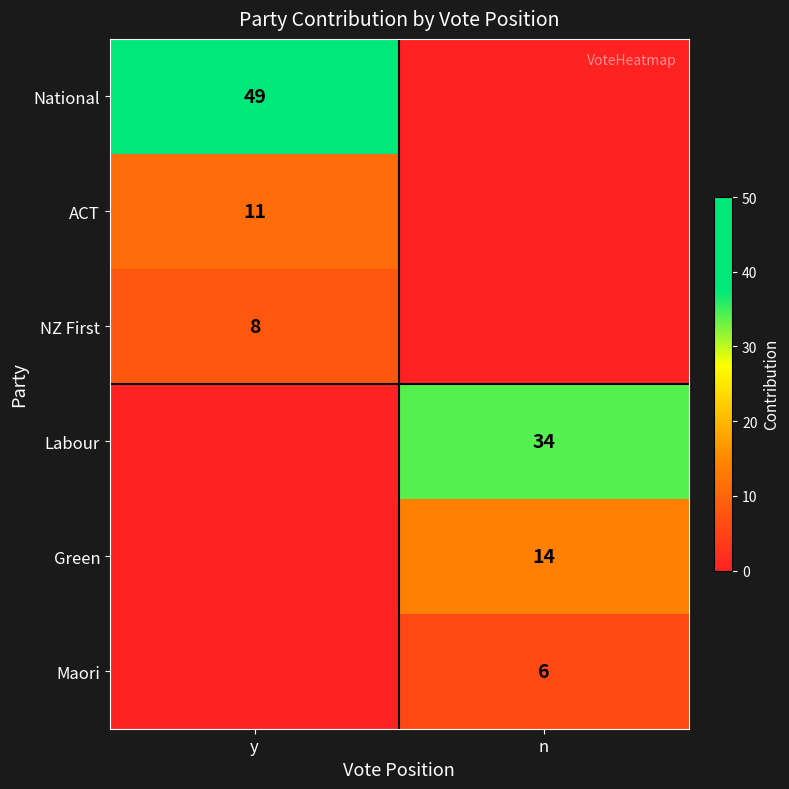

The value of Maori at n is 9. True or false?

False